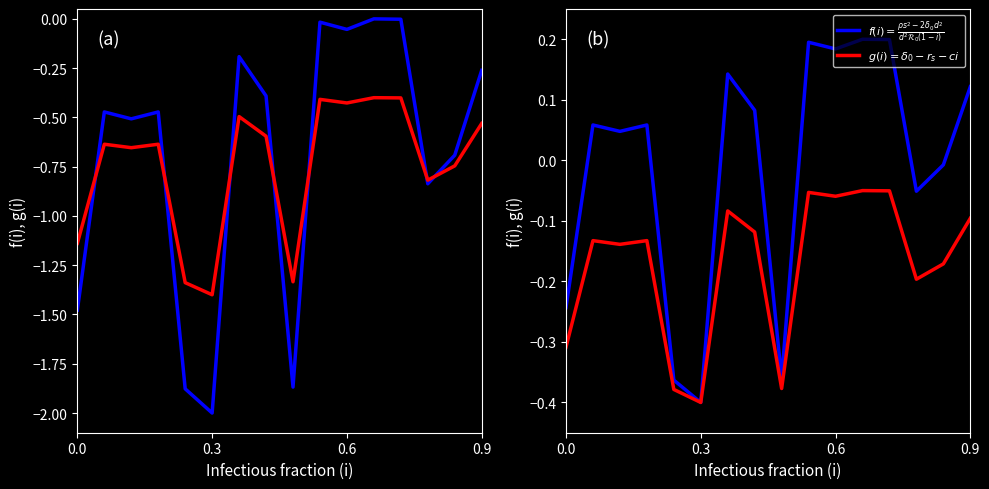

Which series has the widest spread of values?

Initial (HK$)